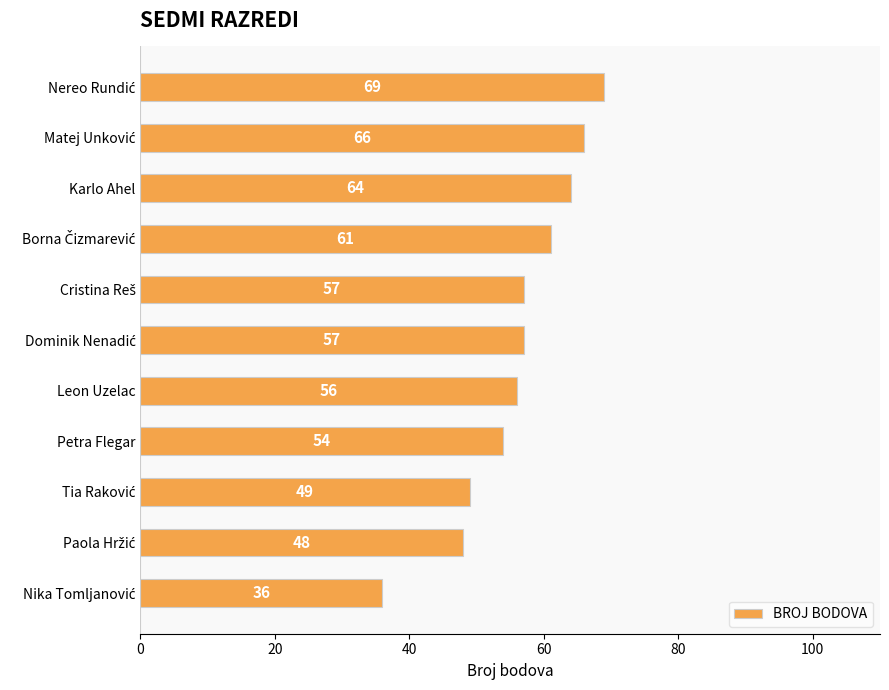

How many values are below 57?

5